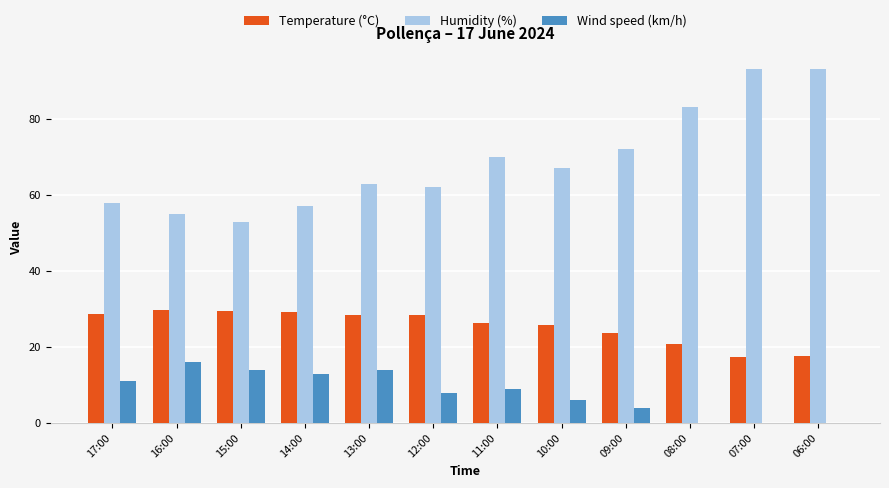

Is it true that Humidity (%) equals 15.0 at 14:00?

False